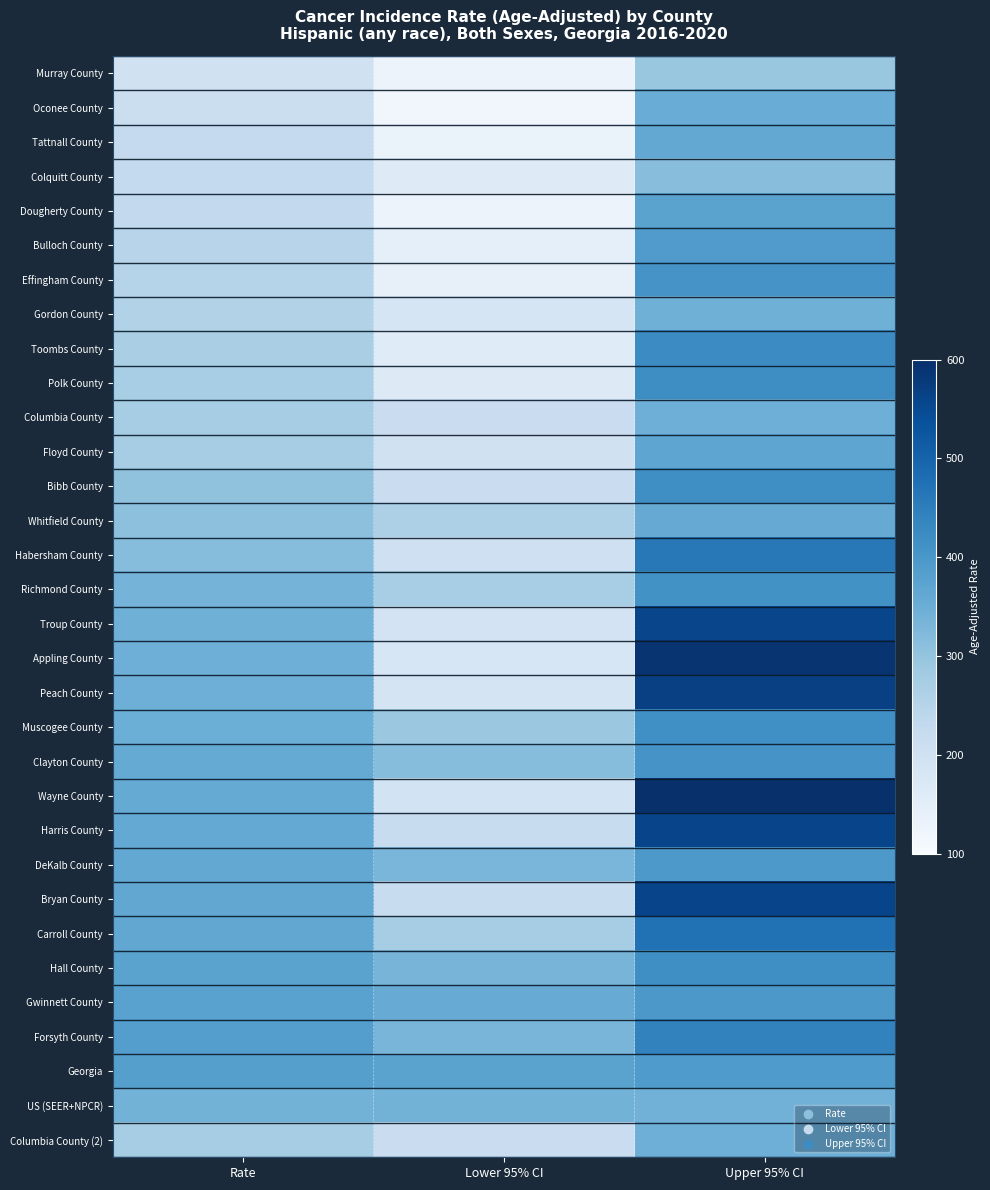

What is the difference between the highest and lowest values at Rate?

185.5